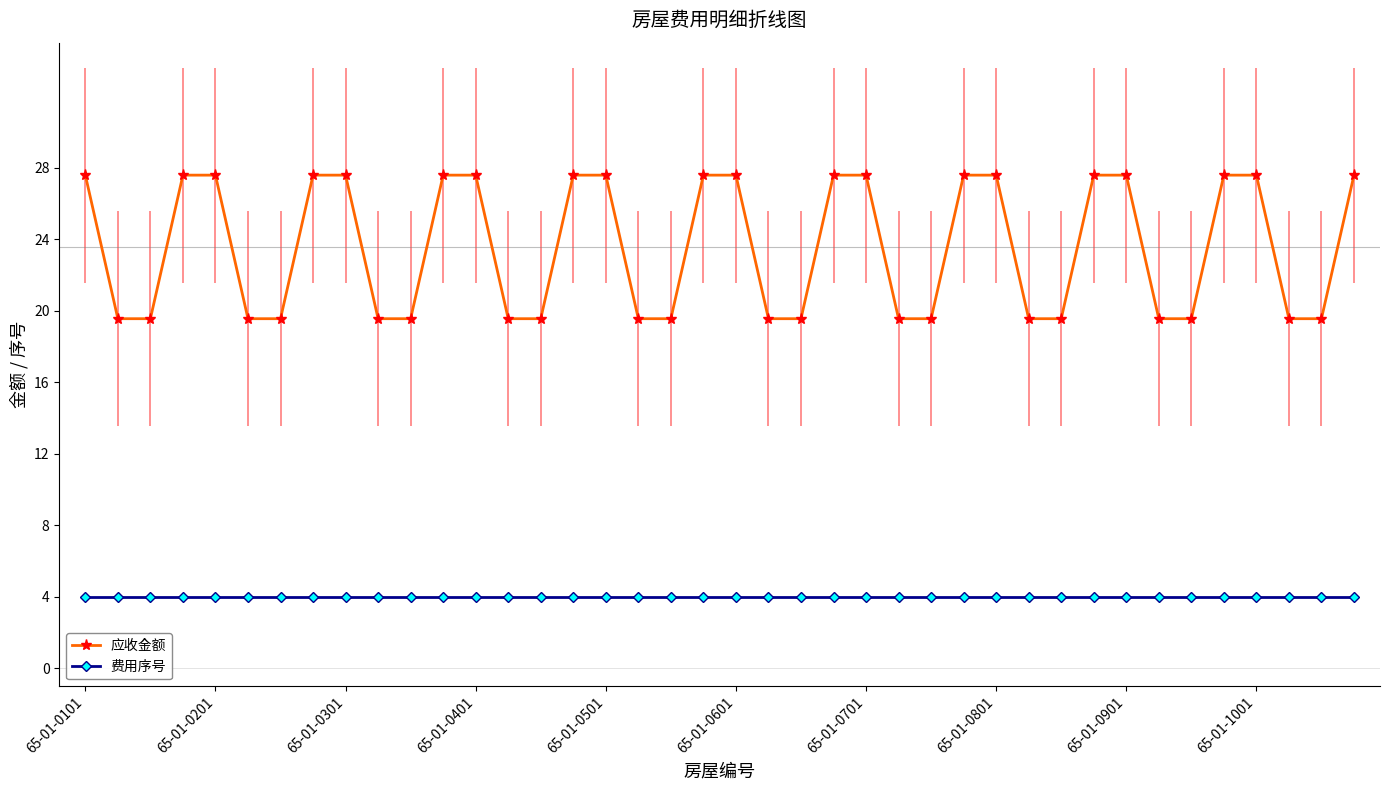

What is the value of the 应收金额 point at the 10th from the left?

19.6